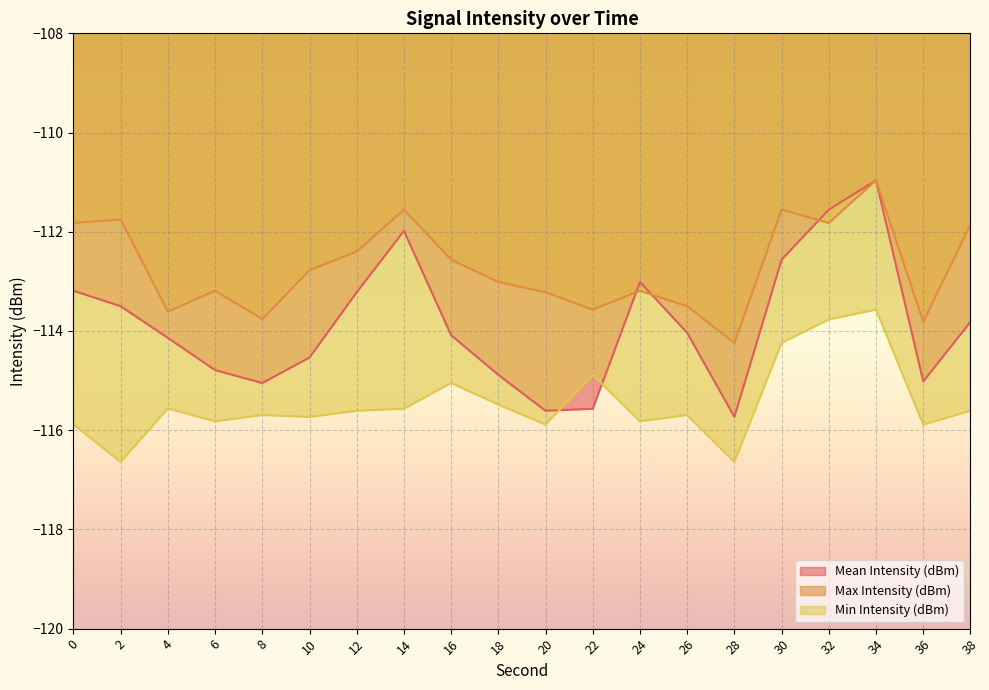

The Mean Intensity (dBm) series shows -78.3 at 24. True or false?

False